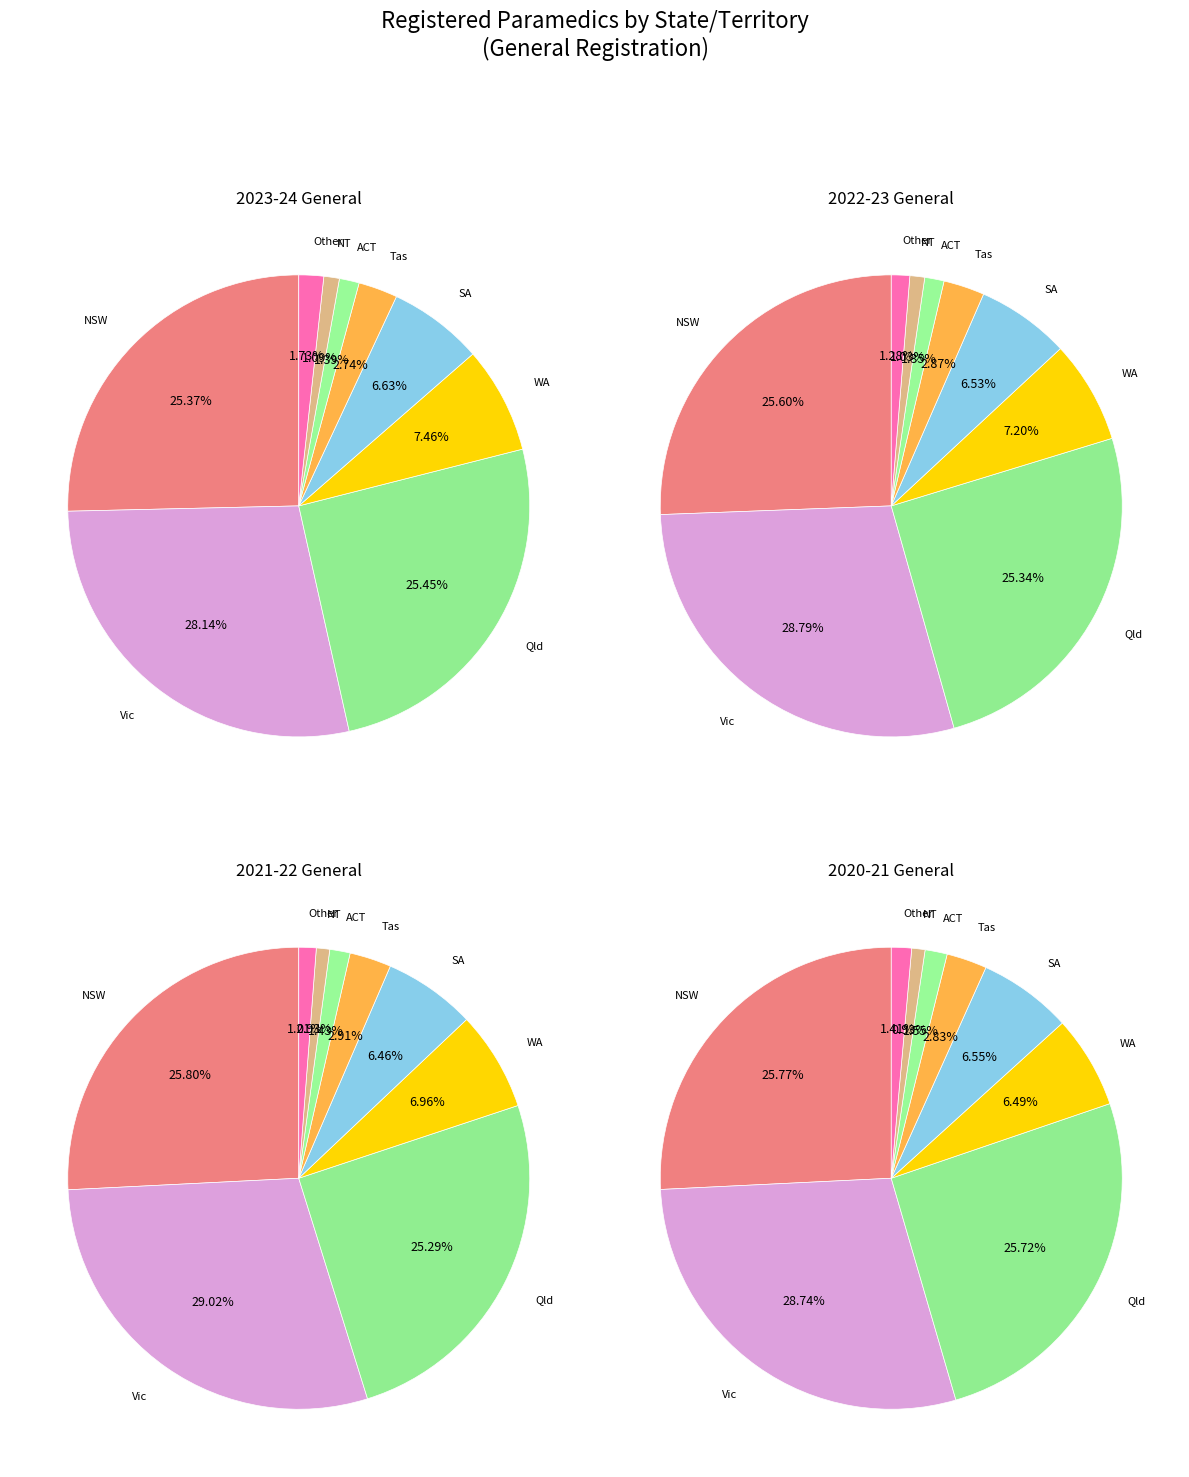

What is the total percentage of Other and ACT?

3.1%